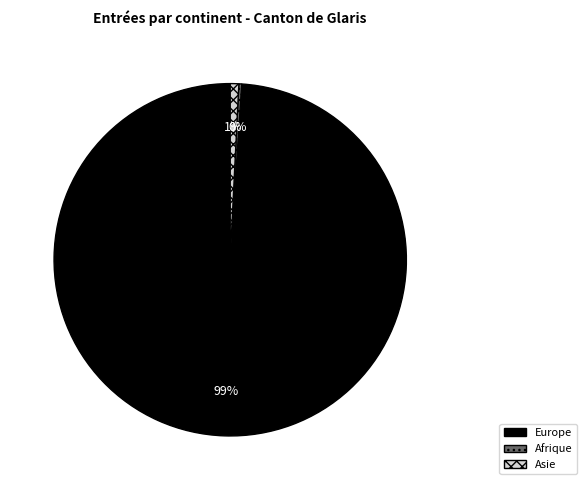

What is the largest slice in the pie chart?

Europe